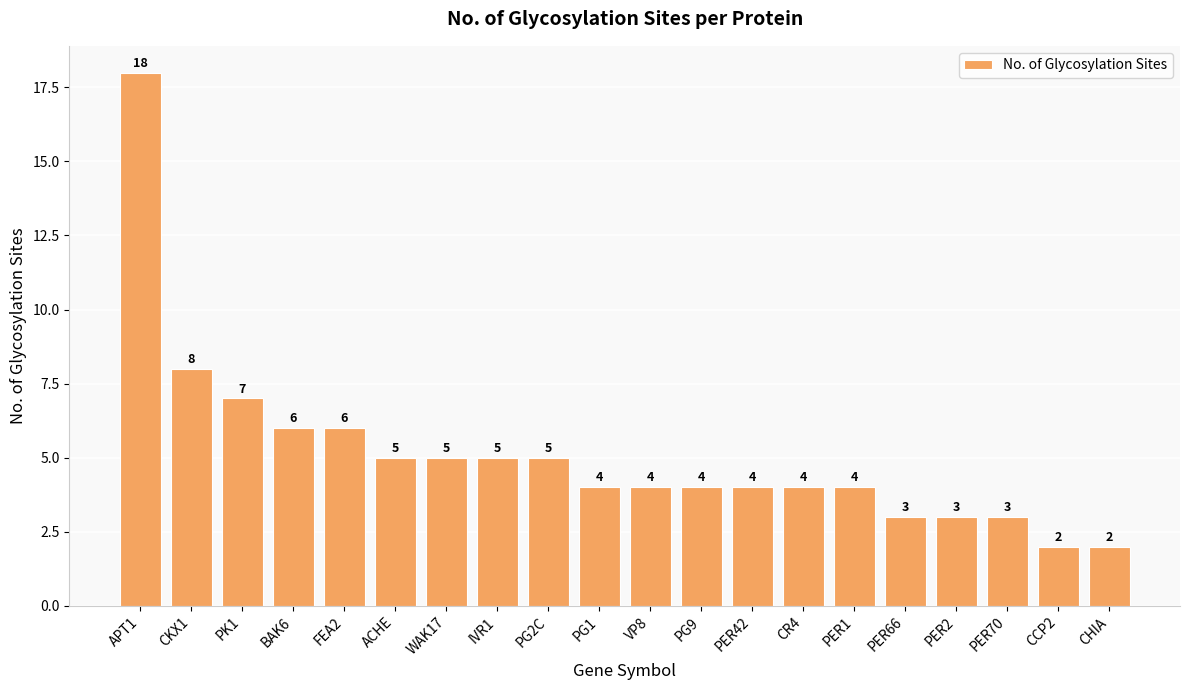

The value at FEA2 is 6. True or false?

True